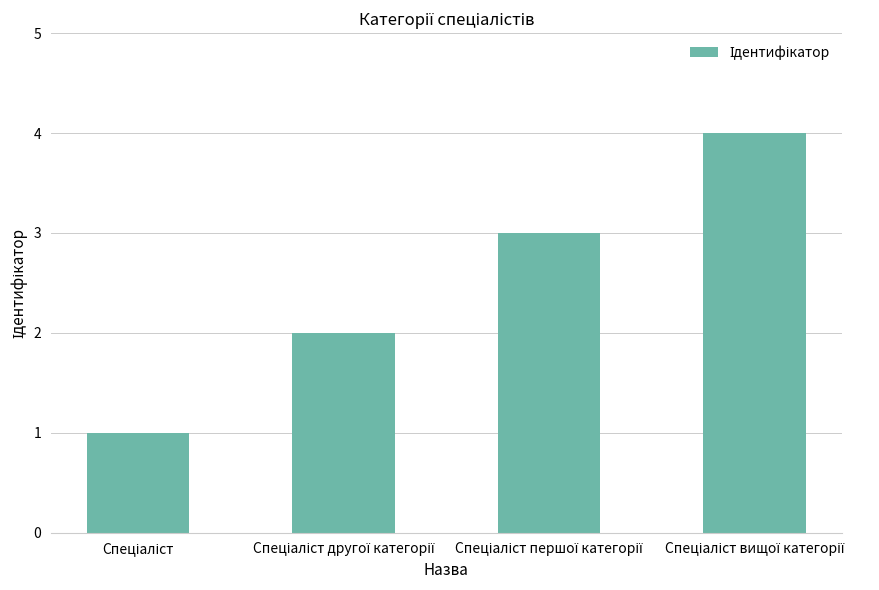

Count the number of data series in this chart.

1